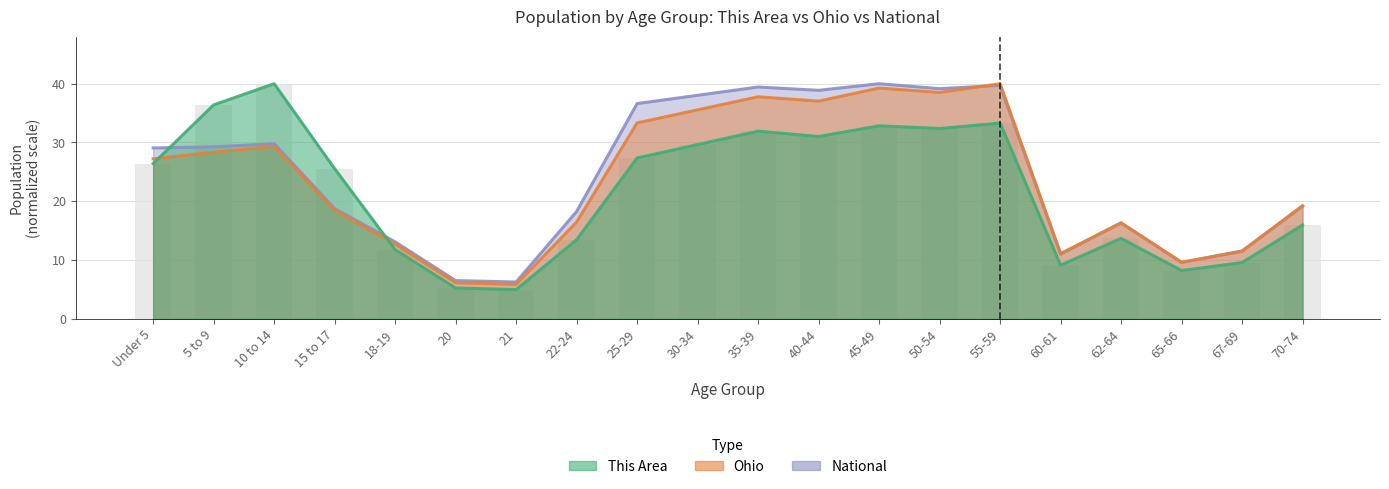

Reading left to right, what are all the values shown in this chart?

This Area: 26.4	36.4	40.0	25.5	11.8	5.2	5.0	13.5	27.4	29.6	31.9	31.0	32.8	32.4	33.3	9.1	13.7	8.2	9.6	16.0
Ohio: 27.2	28.3	29.3	18.5	12.7	6.1	5.9	16.5	33.3	35.6	37.8	37.0	39.3	38.5	40.0	11.1	16.3	9.6	11.5	19.3
National: 29.1	29.3	29.8	18.7	13.1	6.5	6.3	18.3	36.6	38.0	39.4	38.9	40.0	39.2	39.7	11.0	16.3	9.6	11.5	19.2